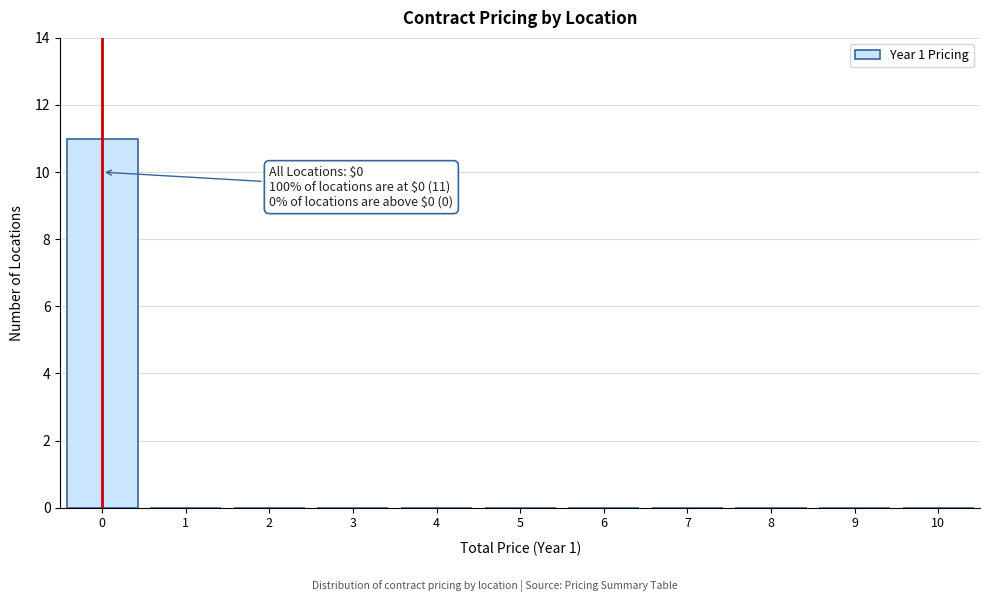

Reading left to right, list all the values displayed in this chart.

0=11	1=0	2=0	3=0	4=0	5=0	6=0	7=0	8=0	9=0	10=0